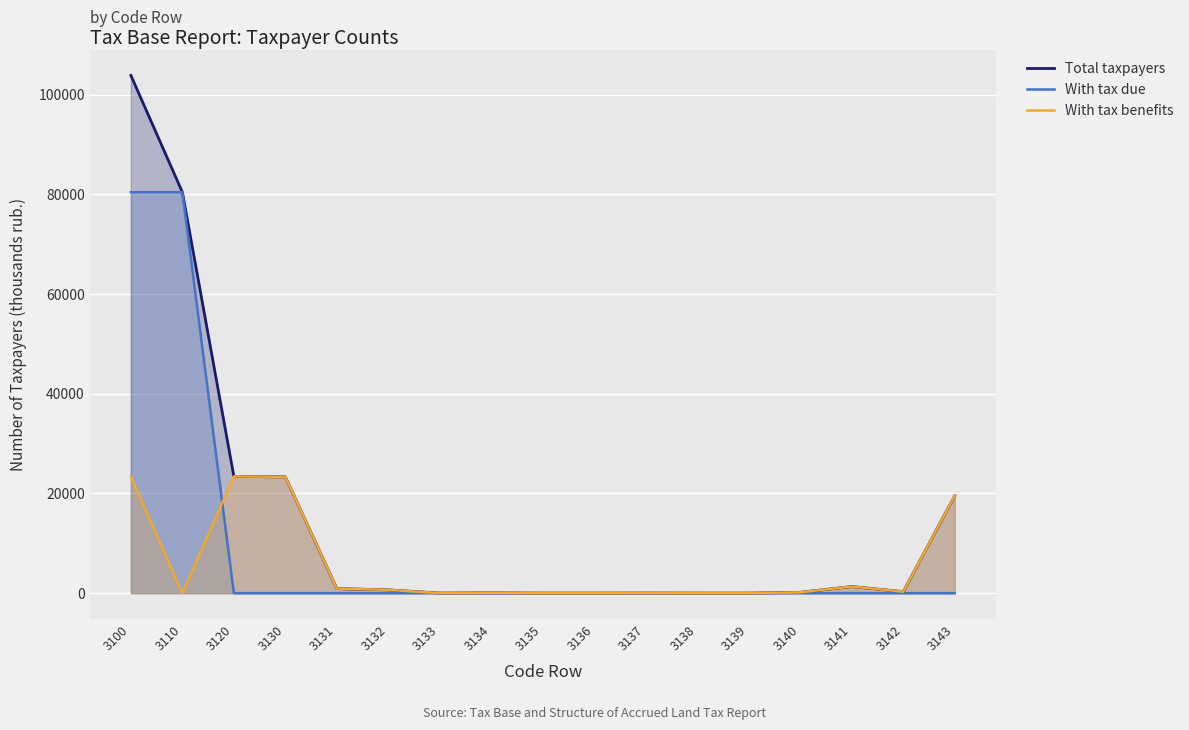

What is the sum of all With tax benefits values?

93164